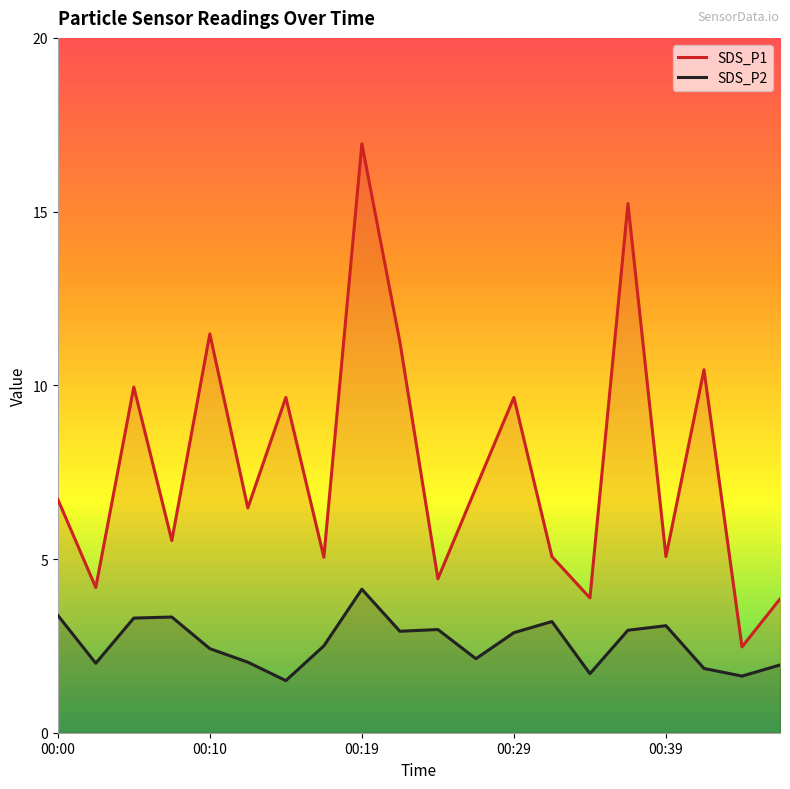

What is the difference between the maximum and minimum values in the SDS_P1 series?

14.5